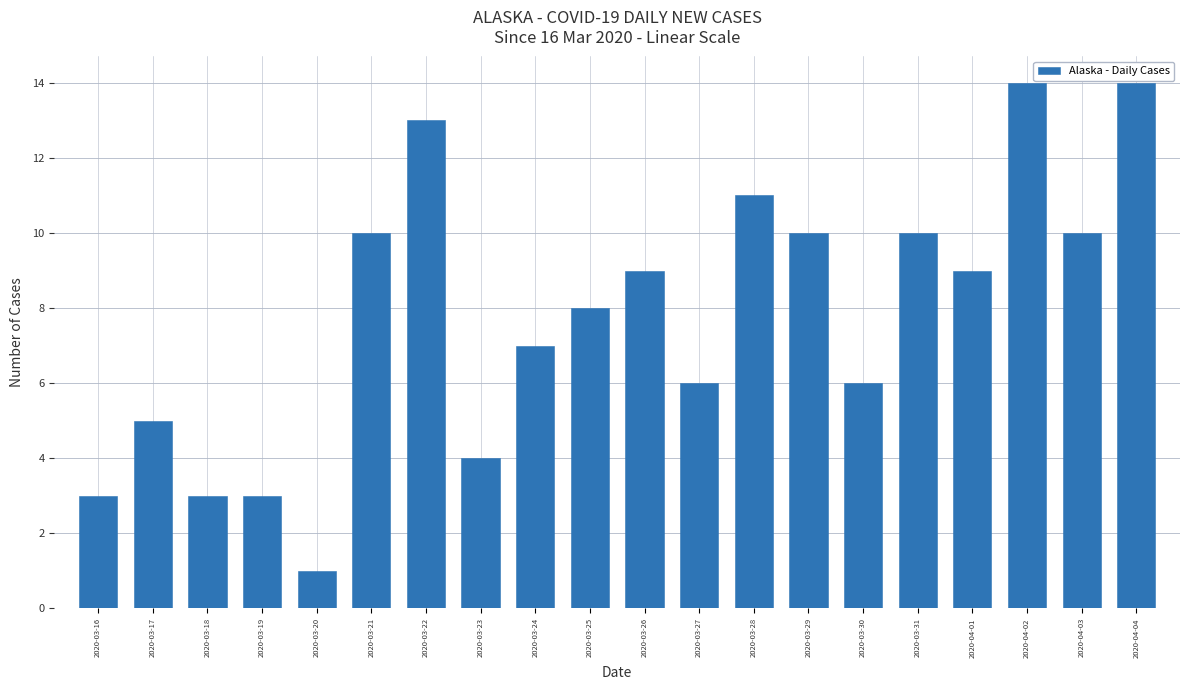

What is the average value?

8